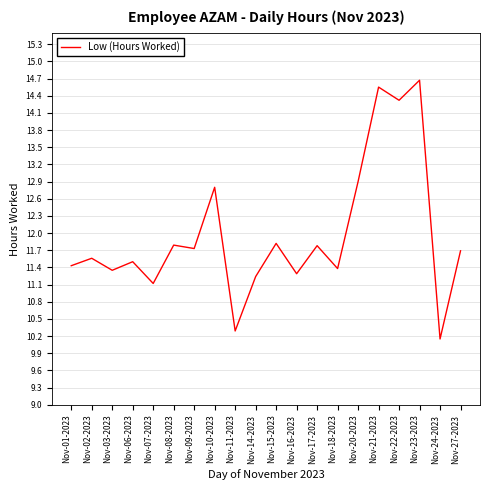

Read the value at Nov-02-2023.

11.6